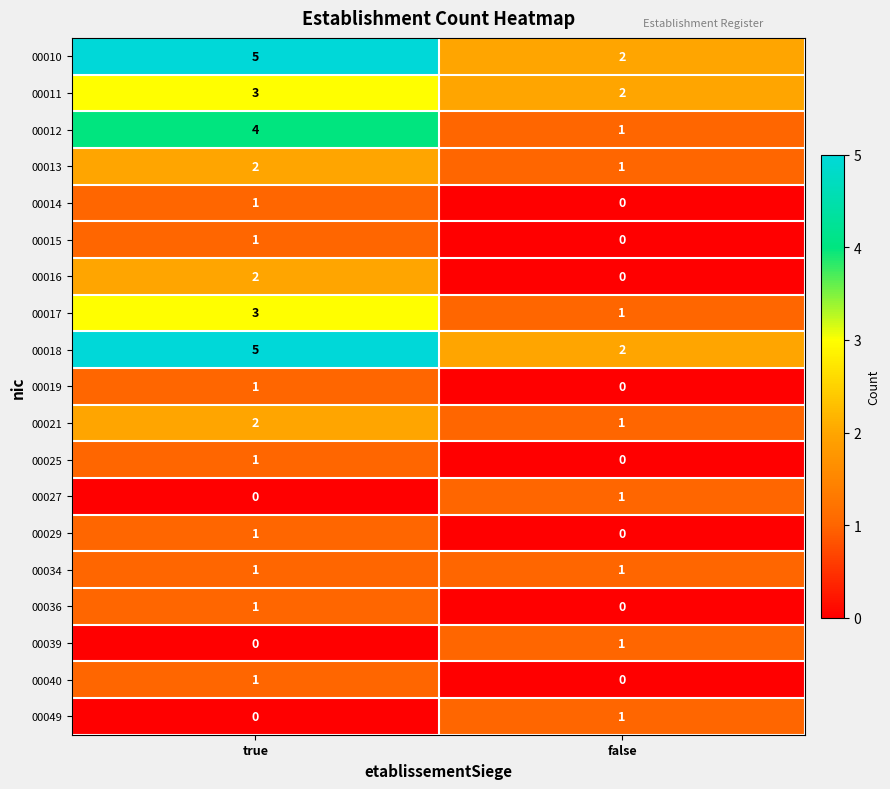

What is the maximum value shown in the chart?

5